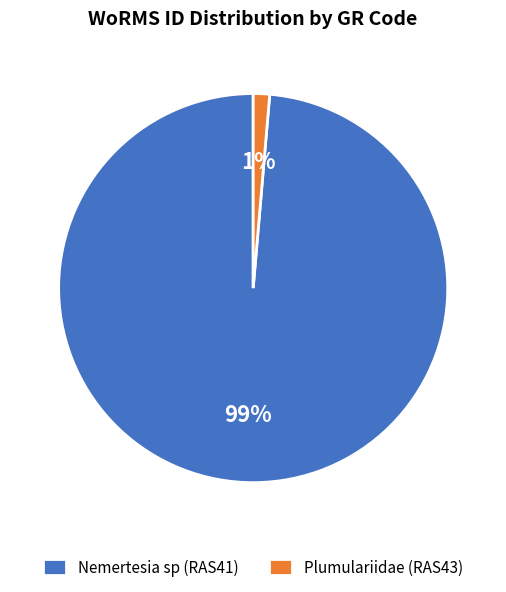

Do Nemertesia sp (RAS41) and Plumulariidae (RAS43) together represent more than half of the pie?

Yes